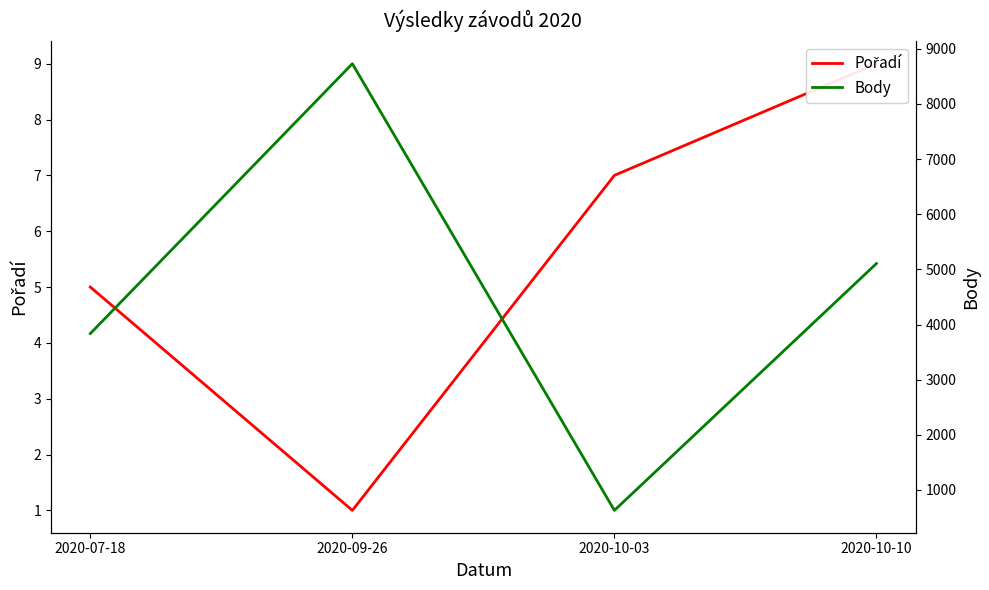

How many lines are shown in the chart?

2